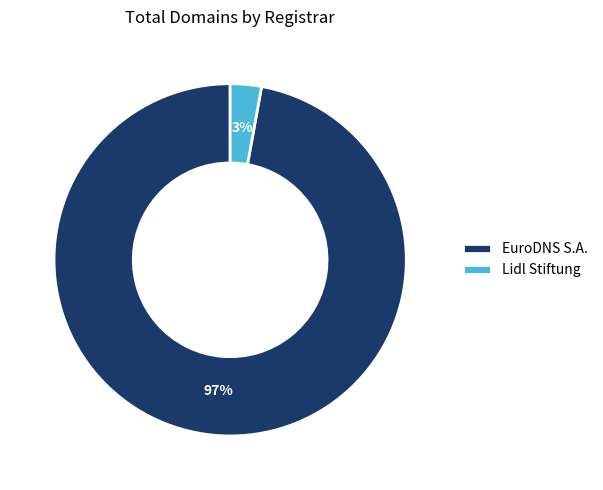

To the nearest percent, what is the combined percentage of Lidl Stiftung and EuroDNS S.A.?

100%